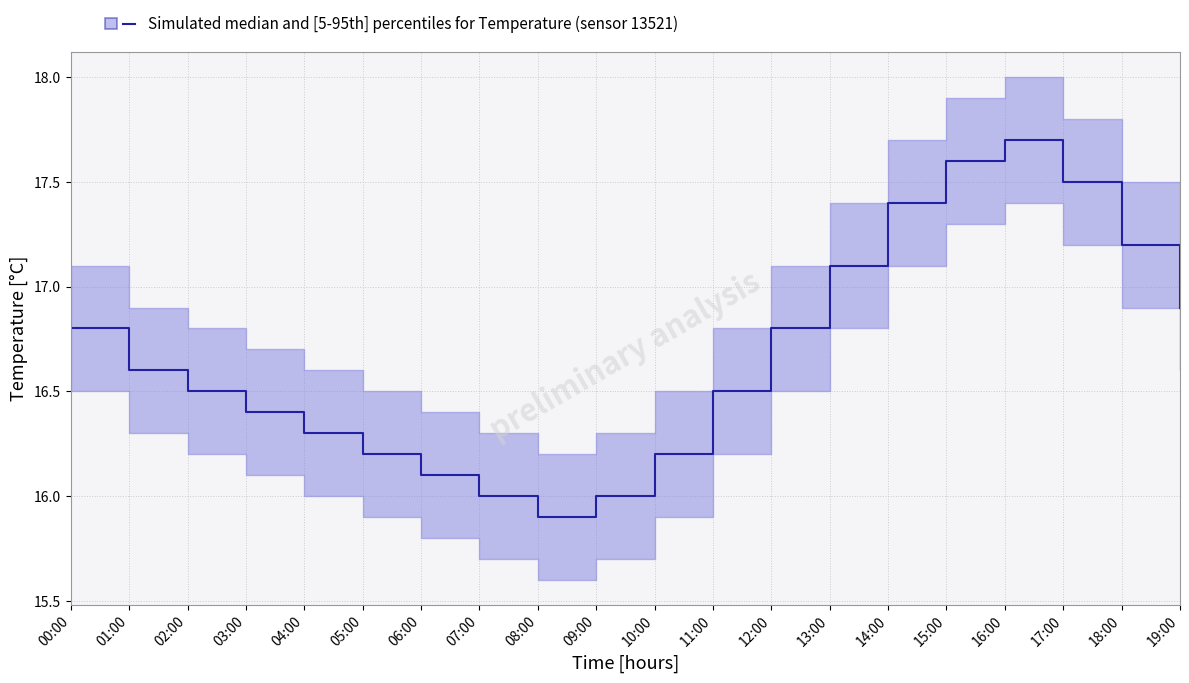

True or false: the data shows 17.7 at 16:00.

True